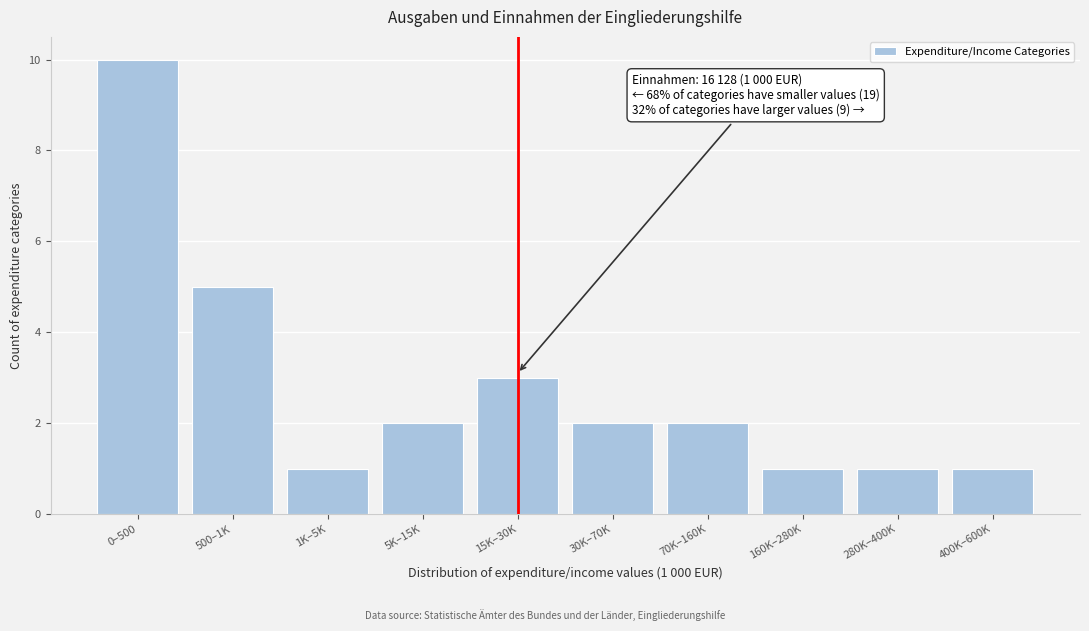

Reading right to left, transcribe all the data shown in this chart.

400K–600K=1	280K–400K=1	160K–280K=1	70K–160K=2	30K–70K=2	15K–30K=3	5K–15K=2	1K–5K=1	500–1K=5	0–500=10